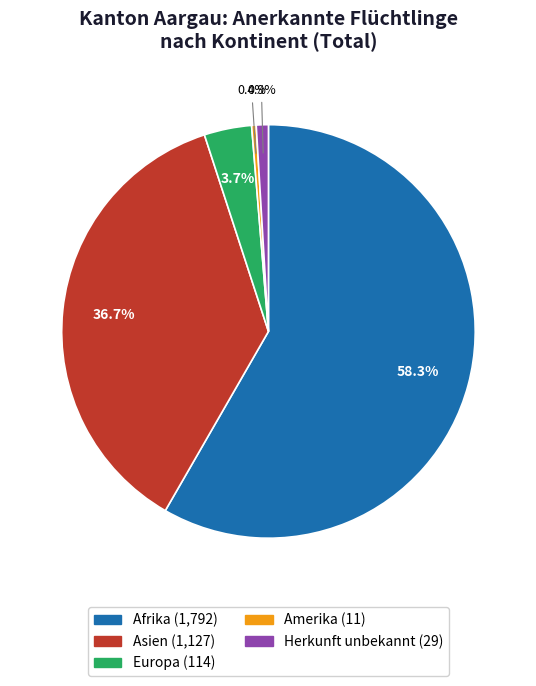

How many slices are in this pie chart?

5